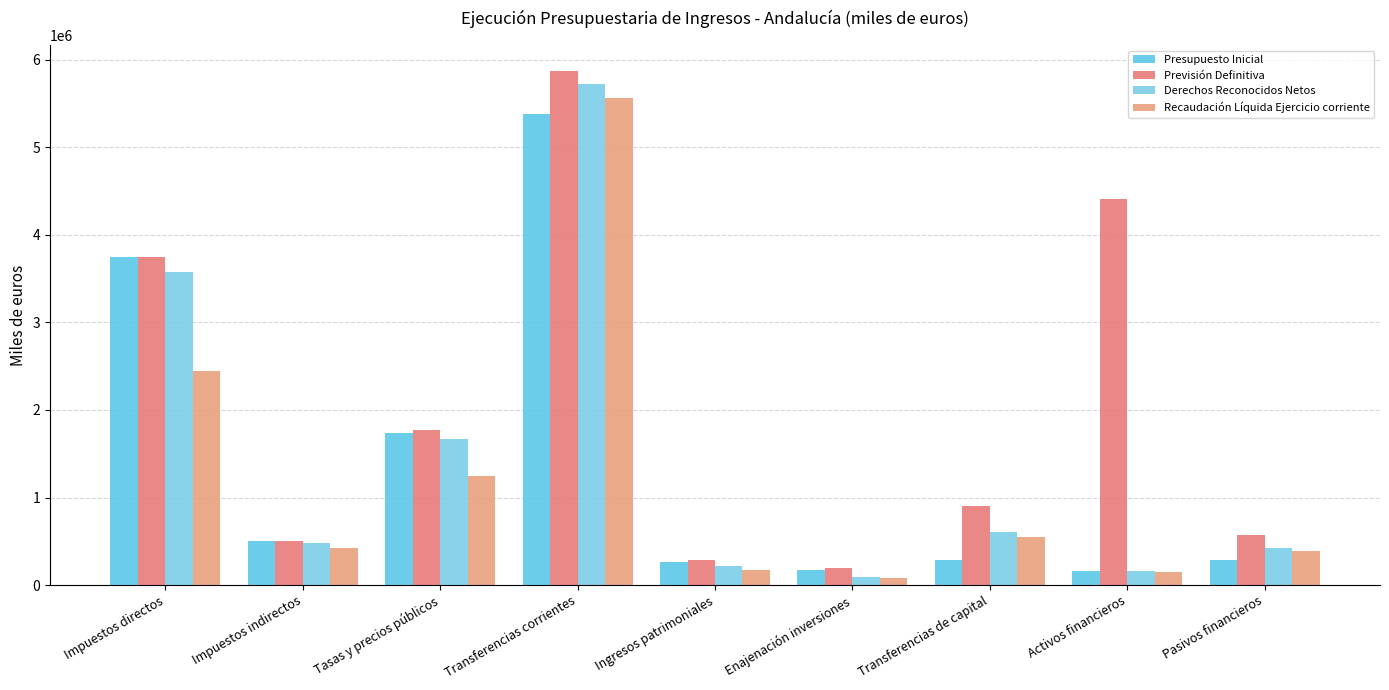

What is the difference between the maximum and minimum values in the Presupuesto Inicial series?

5215207.1